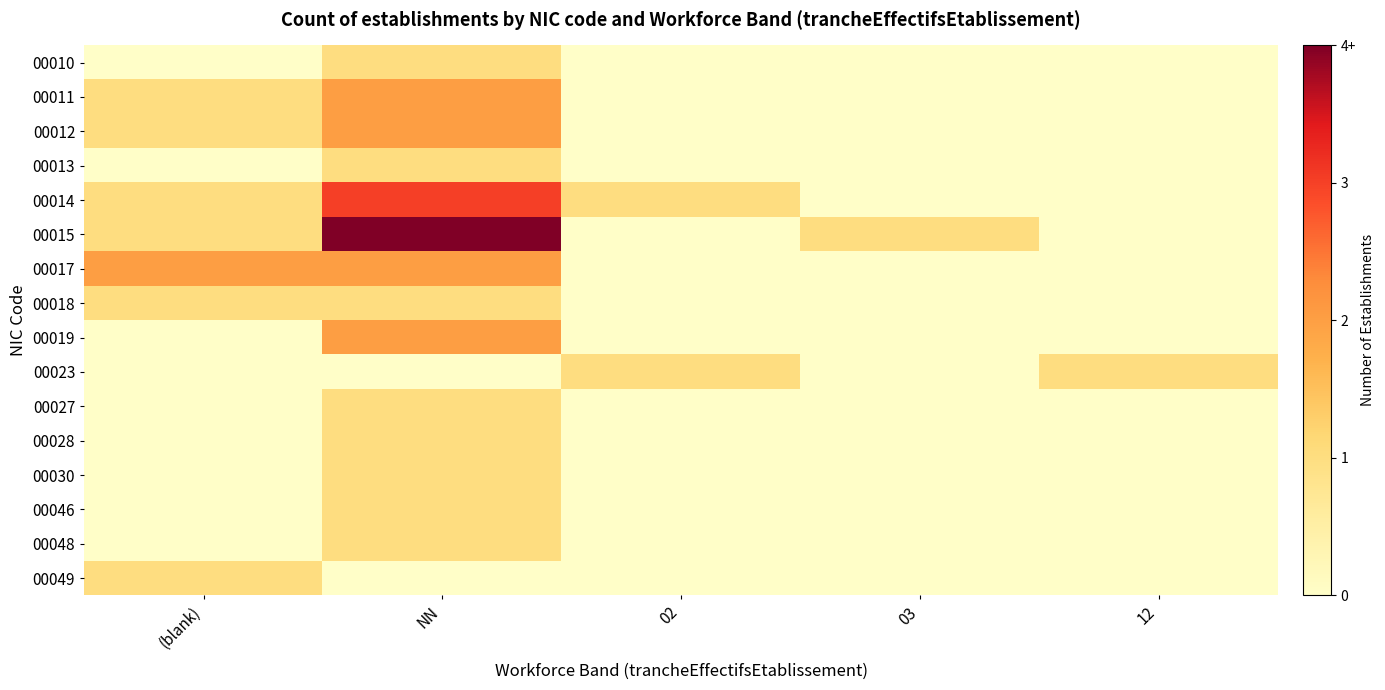

Which series has the largest total across all categories?

00015